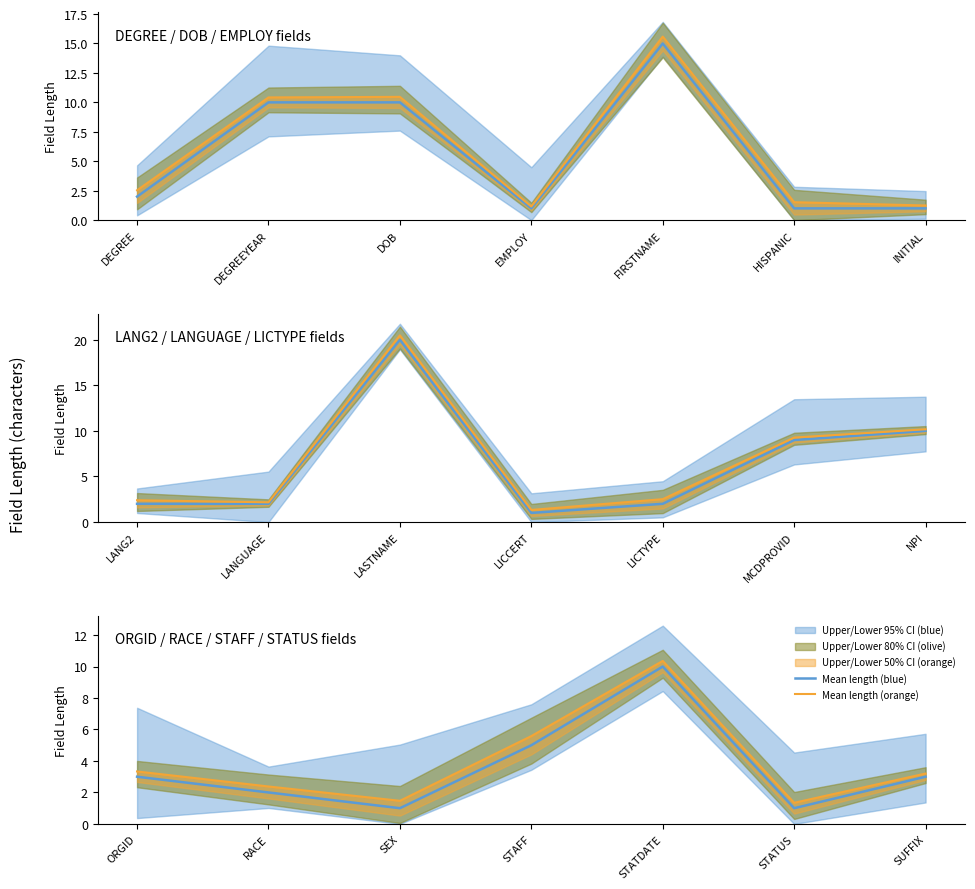

Which series changed the most between ORGID and STAFF?

Mean length (orange)